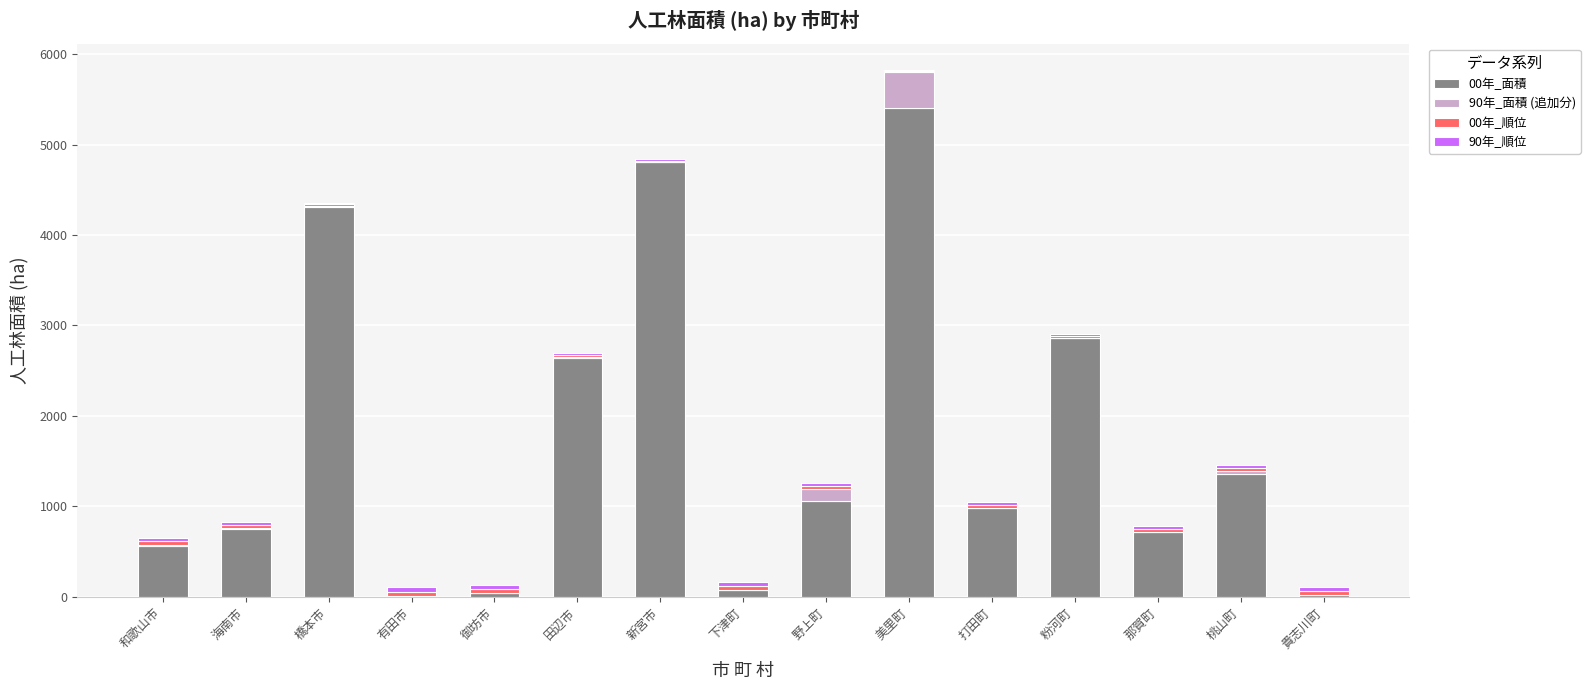

At which label does 00年_面積 reach its peak?

美里町